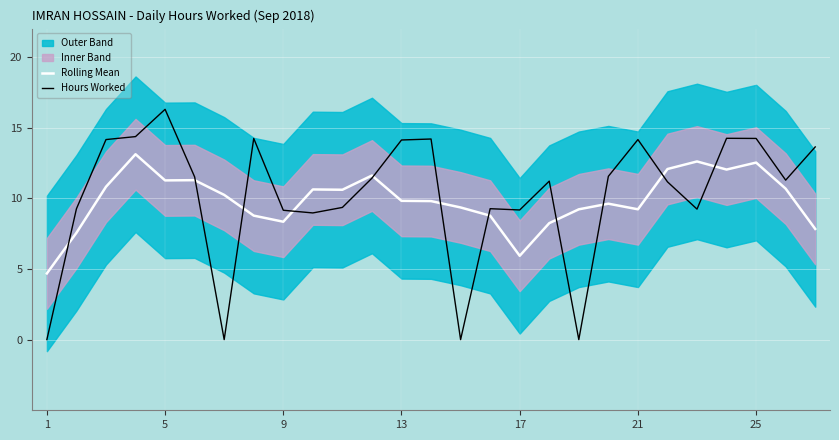

Is it true that Rolling Mean equals 3.7 at 13?

False